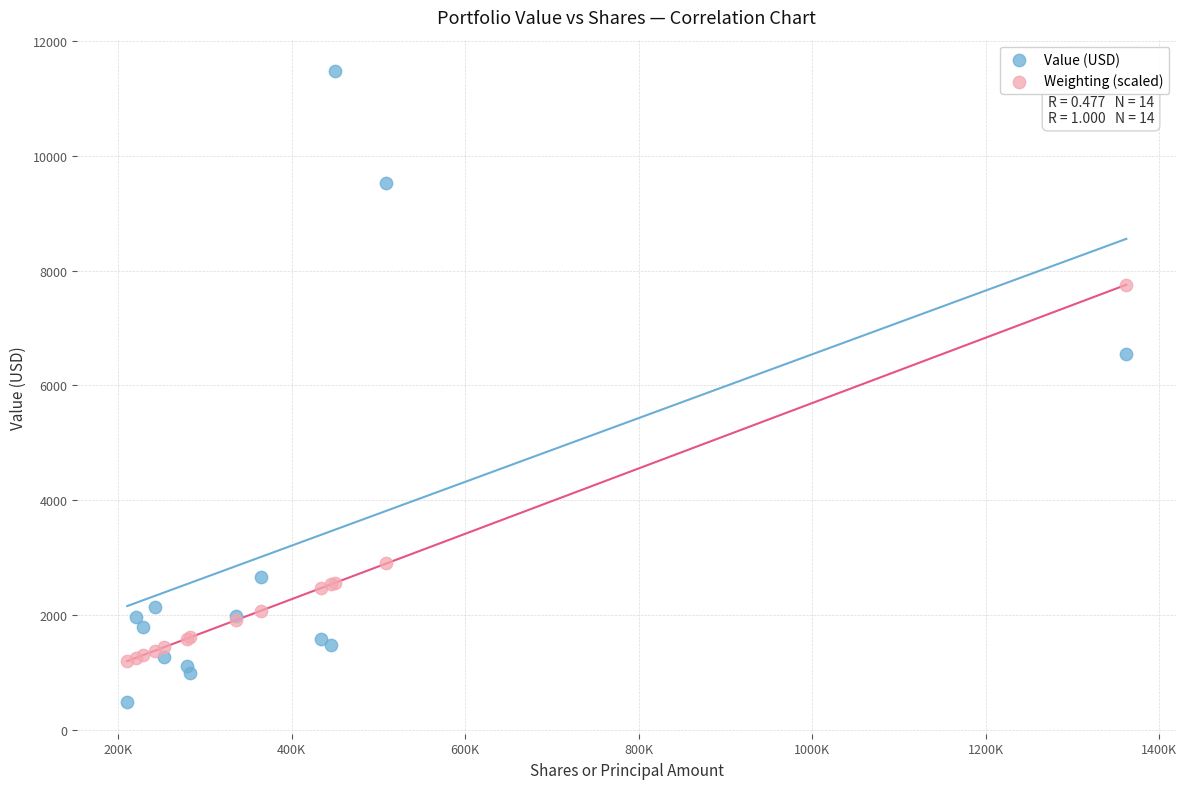

Which series contains the lowest Y value?

Value (USD)